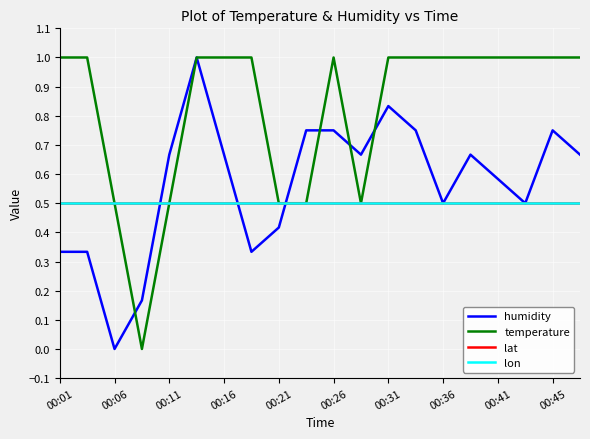

Does the chart display data point markers on the line(s)?

No